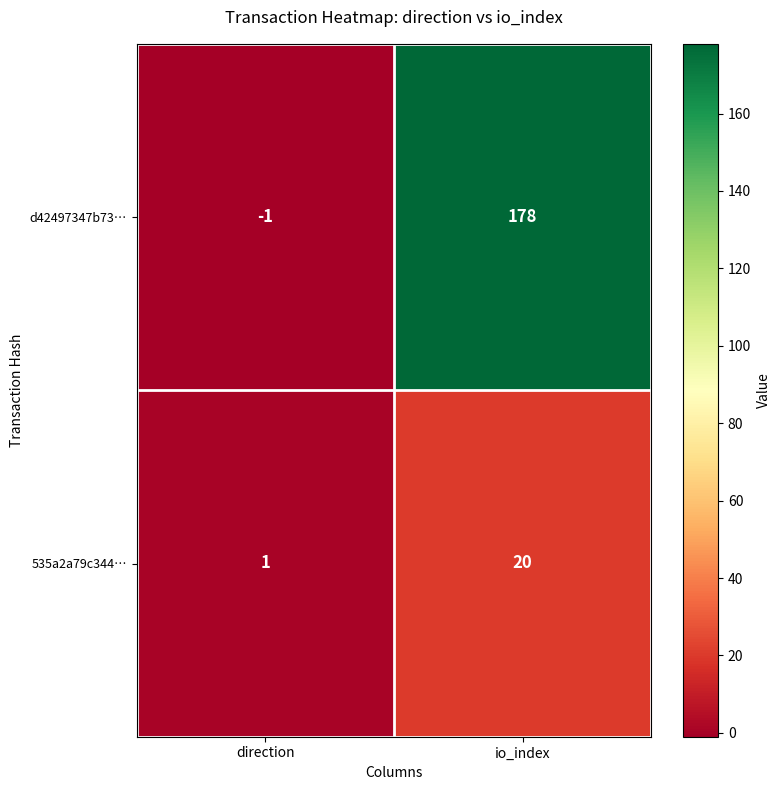

Where is d42497347b73… nearest to the value 88?

direction